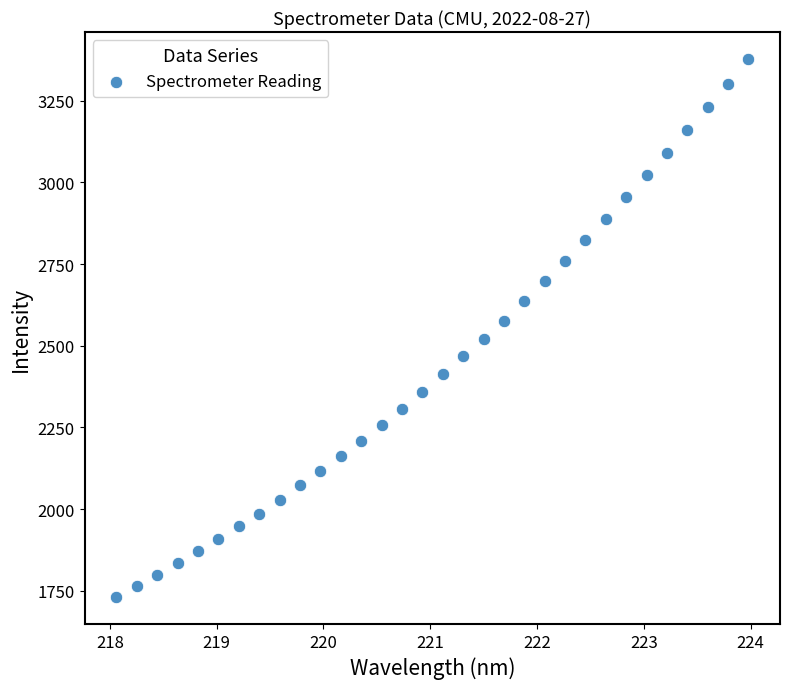

What is the range of Y values (max minus min)?

1647.1